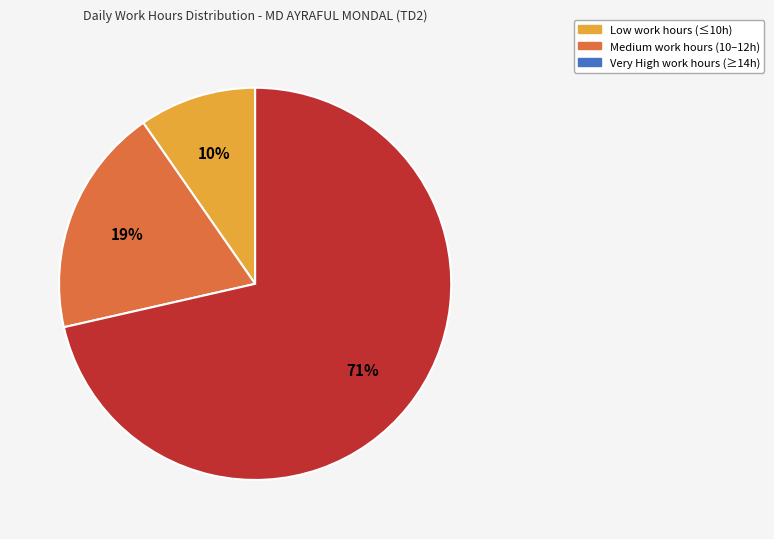

Is there any slice that represents more than half of the pie?

Yes